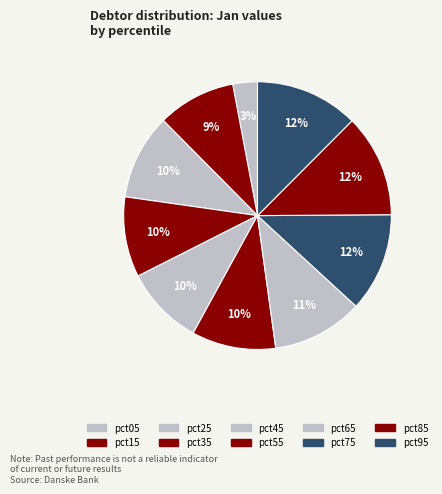

Which slice is the largest?

pct95